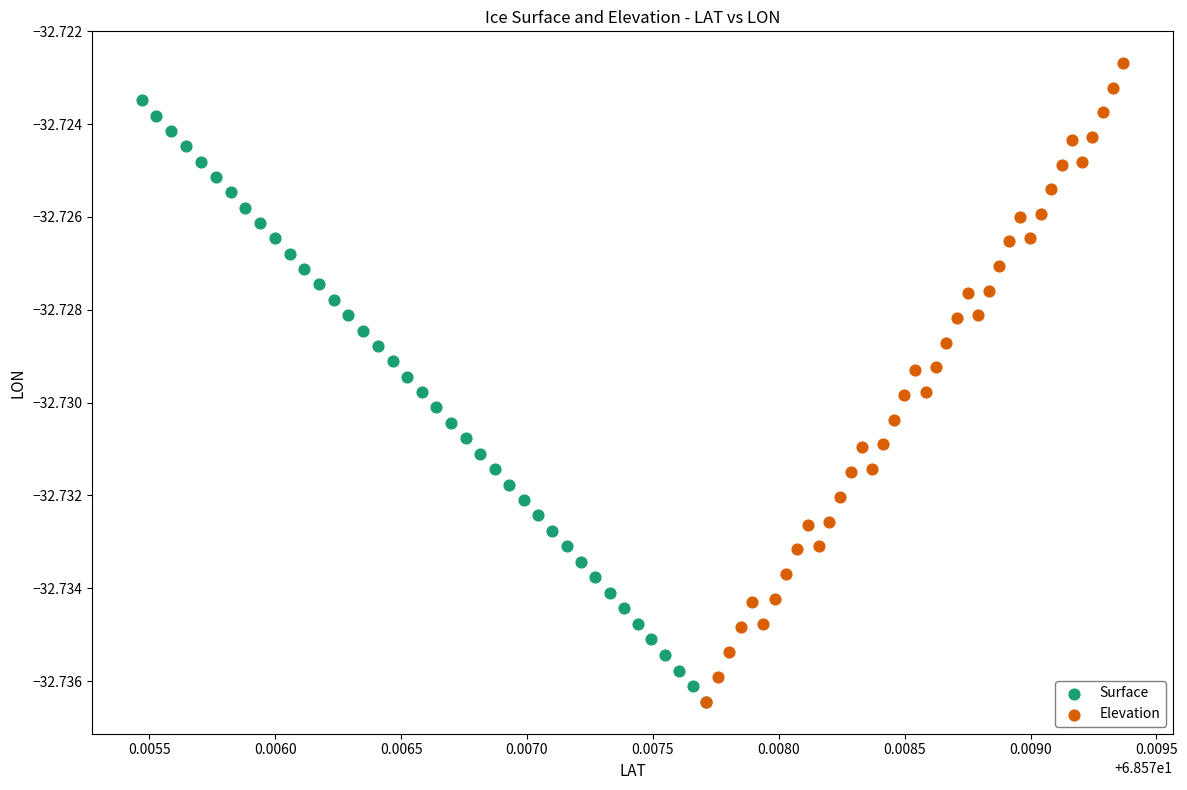

Which series reaches the maximum Y coordinate?

Elevation